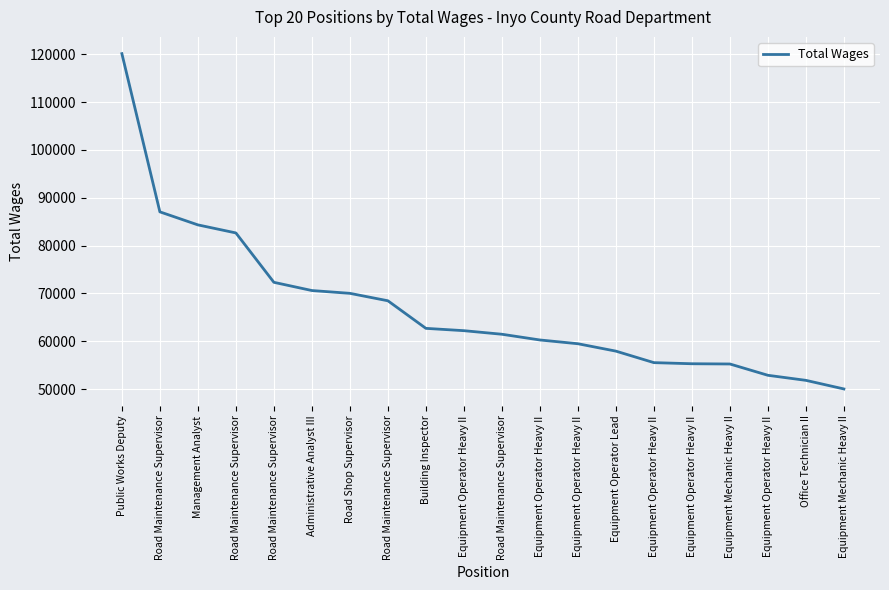

Reading left to right, extract all data points from this chart.

Public Works Deputy=120149	Road Maintenance Supervisor=87062	Management Analyst=84338	Road Maintenance Supervisor=82653	Road Maintenance Supervisor=72325	Administrative Analyst III=70607	Road Shop Supervisor=70020	Road Maintenance Supervisor=68465	Building Inspector=62697	Equipment Operator Heavy II=62211	Road Maintenance Supervisor=61464	Equipment Operator Heavy II=60267	Equipment Operator Heavy II=59480	Equipment Operator Lead=57933	Equipment Operator Heavy II=55527	Equipment Operator Heavy II=55294	Equipment Mechanic Heavy II=55244	Equipment Operator Heavy II=52880	Office Technician II=51821	Equipment Mechanic Heavy II=50022